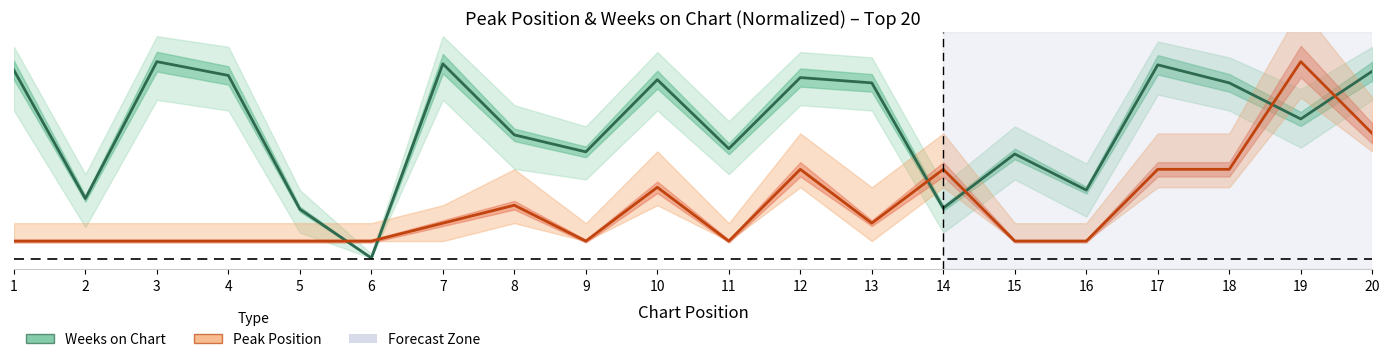

At how many categories does at least one series exceed 0?

20